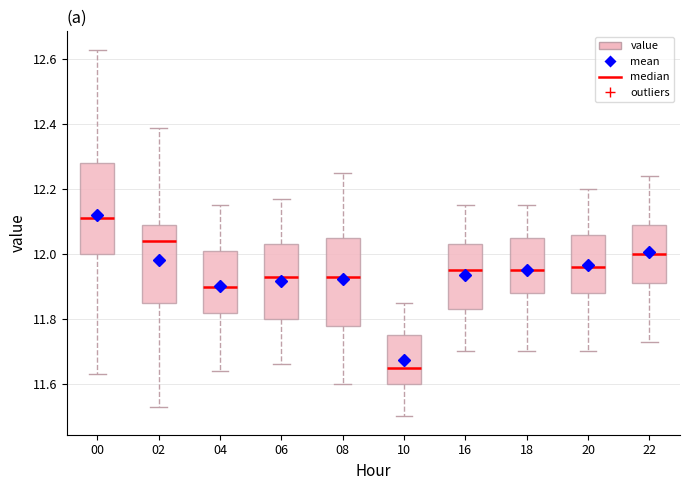

Reading left to right, read every box against the y-axis: the position of its median line, the range the box covers, and the ends of its whiskers. The values are not printed on the chart, so give them approximately, as read against the axis.

00: median 12.12, box 12.00 to 12.28, whiskers 11.64 to 12.64
02: median 12.04, box 11.86 to 12.10, whiskers 11.54 to 12.40
04: median 11.90, box 11.82 to 12.02, whiskers 11.64 to 12.16
06: median 11.94, box 11.80 to 12.04, whiskers 11.66 to 12.18
08: median 11.94, box 11.78 to 12.06, whiskers 11.60 to 12.26
10: median 11.66, box 11.60 to 11.76, whiskers 11.50 to 11.86
16: median 11.96, box 11.84 to 12.04, whiskers 11.70 to 12.16
18: median 11.96, box 11.88 to 12.06, whiskers 11.70 to 12.16
20: median 11.96, box 11.88 to 12.06, whiskers 11.70 to 12.20
22: median 12.00, box 11.92 to 12.10, whiskers 11.74 to 12.24